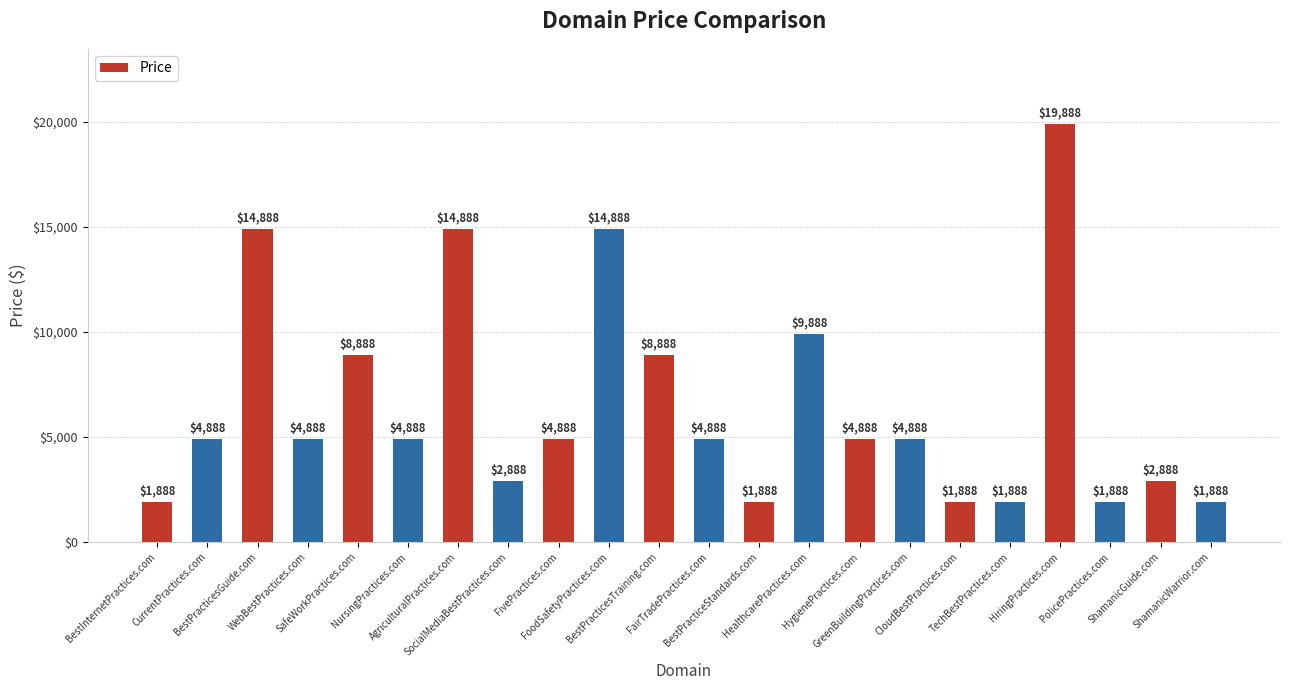

What is the label of the 18th bar from the left?

TechBestPractices.com